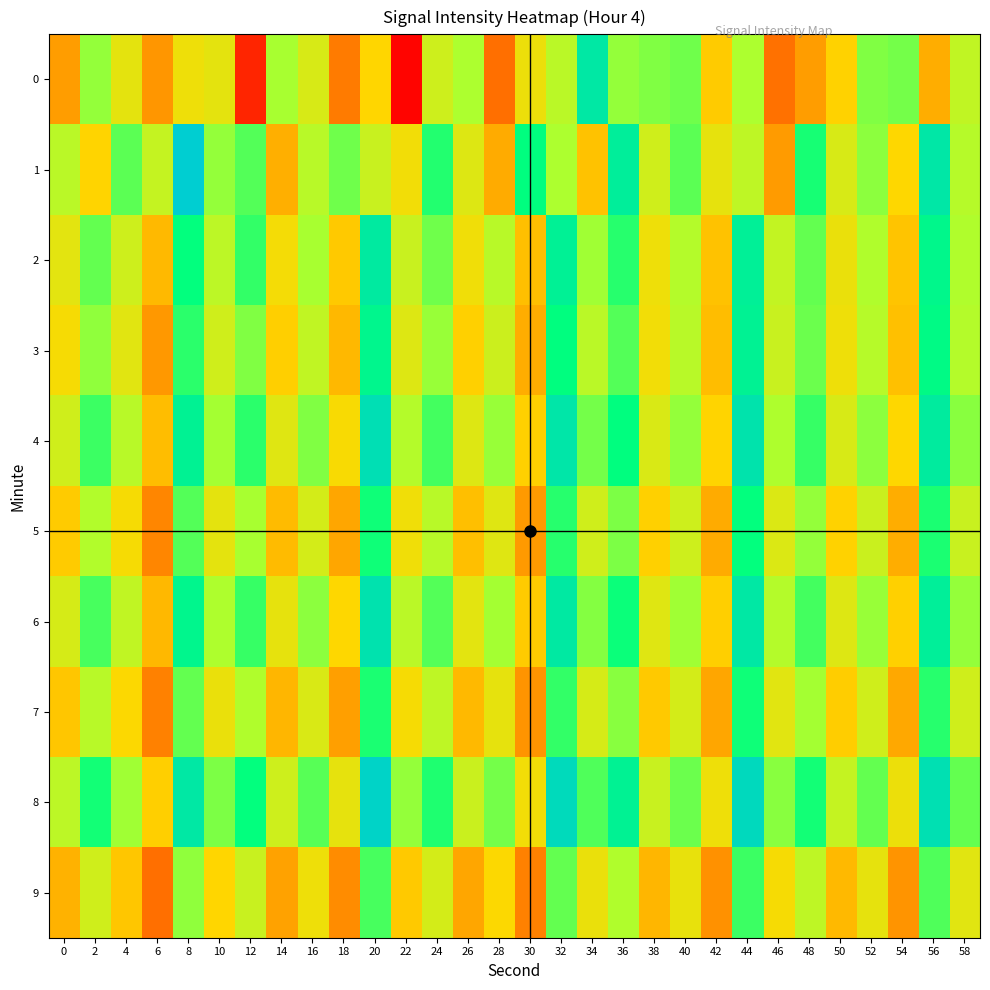

Reading left to right, list all the values displayed in this chart.

0: 0=-136.0	2=-125.9	4=-130.3	6=-136.5	8=-130.9	10=-130.3	12=-145.1	14=-126.6	16=-129.4	18=-138.5	20=-132.1	22=-147.5	24=-128.8	26=-126.6	28=-139.4	30=-130.8	32=-127.6	34=-118.9	36=-126.0	38=-125.3	40=-124.8	42=-132.8	44=-126.7	46=-139.4	48=-136.1	50=-132.3	52=-125.3	54=-125.0	56=-134.9	58=-127.9
1: 0=-127.5	2=-132.1	4=-124.2	6=-128.2	8=-116.1	10=-125.9	12=-124.0	14=-134.8	16=-127.5	18=-124.8	20=-128.4	22=-131.2	24=-122.5	26=-129.8	28=-135.1	30=-121.3	32=-126.7	34=-133.4	36=-119.6	38=-128.9	40=-124.2	42=-130.5	44=-127.8	46=-136.2	48=-122.1	50=-129.4	52=-125.7	54=-132.0	56=-118.8	58=-127.3
2: 0=-130.2	2=-124.5	4=-128.8	6=-134.1	8=-121.4	10=-127.7	12=-123.0	14=-131.3	16=-126.6	18=-132.9	20=-119.2	22=-128.5	24=-124.8	26=-131.1	28=-127.4	30=-133.7	32=-120.0	34=-126.3	36=-122.6	38=-130.9	40=-127.2	42=-133.5	44=-119.8	46=-128.1	48=-124.4	50=-130.7	52=-127.0	54=-133.3	56=-120.6	58=-126.9
3: 0=-131.5	2=-125.8	4=-130.1	6=-136.4	8=-122.7	10=-129.0	12=-125.3	14=-132.6	16=-127.9	18=-134.2	20=-120.5	22=-129.8	24=-126.1	26=-132.4	28=-128.7	30=-135.0	32=-121.3	34=-127.6	36=-123.9	38=-131.2	40=-127.5	42=-133.8	44=-120.1	46=-128.4	48=-124.7	50=-131.0	52=-127.3	54=-133.6	56=-120.9	58=-127.2
4: 0=-128.9	2=-123.2	4=-127.5	6=-133.8	8=-120.1	10=-126.4	12=-122.7	14=-130.0	16=-125.3	18=-131.6	20=-117.9	22=-127.2	24=-123.5	26=-129.8	28=-126.1	30=-132.4	32=-118.7	34=-125.0	36=-121.3	38=-129.6	40=-125.9	42=-132.2	44=-118.5	46=-126.8	48=-123.1	50=-129.4	52=-125.7	54=-132.0	56=-119.3	58=-125.6
5: 0=-132.8	2=-127.1	4=-131.4	6=-137.7	8=-124.0	10=-130.3	12=-126.6	14=-133.9	16=-129.2	18=-135.5	20=-121.8	22=-131.1	24=-127.4	26=-133.7	28=-130.0	30=-136.3	32=-122.6	34=-128.9	36=-125.2	38=-132.5	40=-128.8	42=-135.1	44=-121.4	46=-129.7	48=-126.0	50=-132.3	52=-128.6	54=-134.9	56=-122.2	58=-128.5
6: 0=-129.3	2=-123.6	4=-127.9	6=-134.2	8=-120.5	10=-126.8	12=-123.1	14=-130.4	16=-125.7	18=-132.0	20=-118.3	22=-127.6	24=-123.9	26=-130.2	28=-126.5	30=-132.8	32=-119.1	34=-125.4	36=-121.7	38=-130.0	40=-126.3	42=-132.6	44=-118.9	46=-127.2	48=-123.5	50=-129.8	52=-126.1	54=-132.4	56=-119.7	58=-126.0
7: 0=-133.2	2=-127.5	4=-131.8	6=-138.1	8=-124.4	10=-130.7	12=-127.0	14=-134.3	16=-129.6	18=-135.9	20=-122.2	22=-131.5	24=-127.8	26=-134.1	28=-130.4	30=-136.7	32=-123.0	34=-129.3	36=-125.6	38=-132.9	40=-129.2	42=-135.5	44=-121.8	46=-130.1	48=-126.4	50=-132.7	52=-129.0	54=-135.3	56=-122.6	58=-128.9
8: 0=-127.7	2=-122.0	4=-126.3	6=-132.6	8=-118.9	10=-125.2	12=-121.5	14=-128.8	16=-124.1	18=-130.4	20=-116.7	22=-126.0	24=-122.3	26=-128.6	28=-124.9	30=-131.2	32=-117.5	34=-123.8	36=-120.1	38=-128.4	40=-124.7	42=-131.0	44=-117.3	46=-125.6	48=-121.9	50=-128.2	52=-124.5	54=-130.8	56=-118.1	58=-124.4
9: 0=-134.6	2=-128.9	4=-133.2	6=-139.5	8=-125.8	10=-132.1	12=-128.4	14=-135.7	16=-131.0	18=-137.3	20=-123.6	22=-132.9	24=-129.2	26=-135.5	28=-131.8	30=-138.1	32=-124.4	34=-130.7	36=-127.0	38=-134.3	40=-130.6	42=-136.9	44=-123.2	46=-131.5	48=-127.8	50=-134.1	52=-130.4	54=-136.7	56=-123.8	58=-130.1